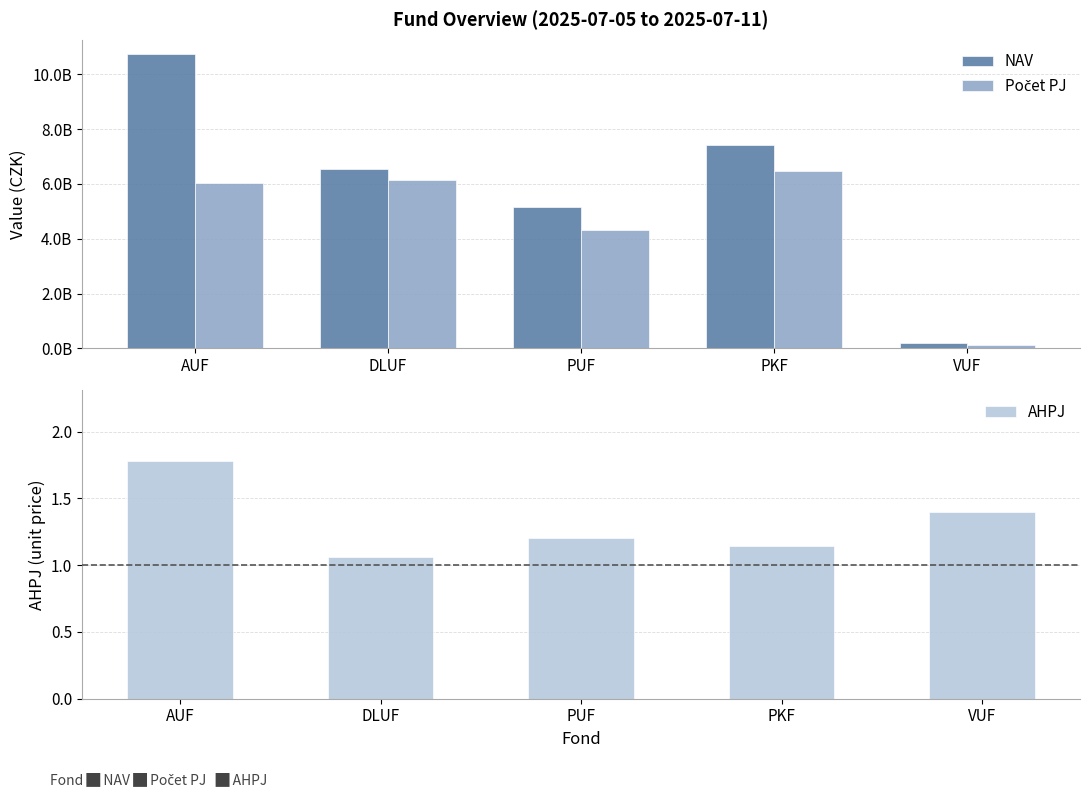

What is the difference between the second highest and second lowest values in the NAV series?

2240226487.6